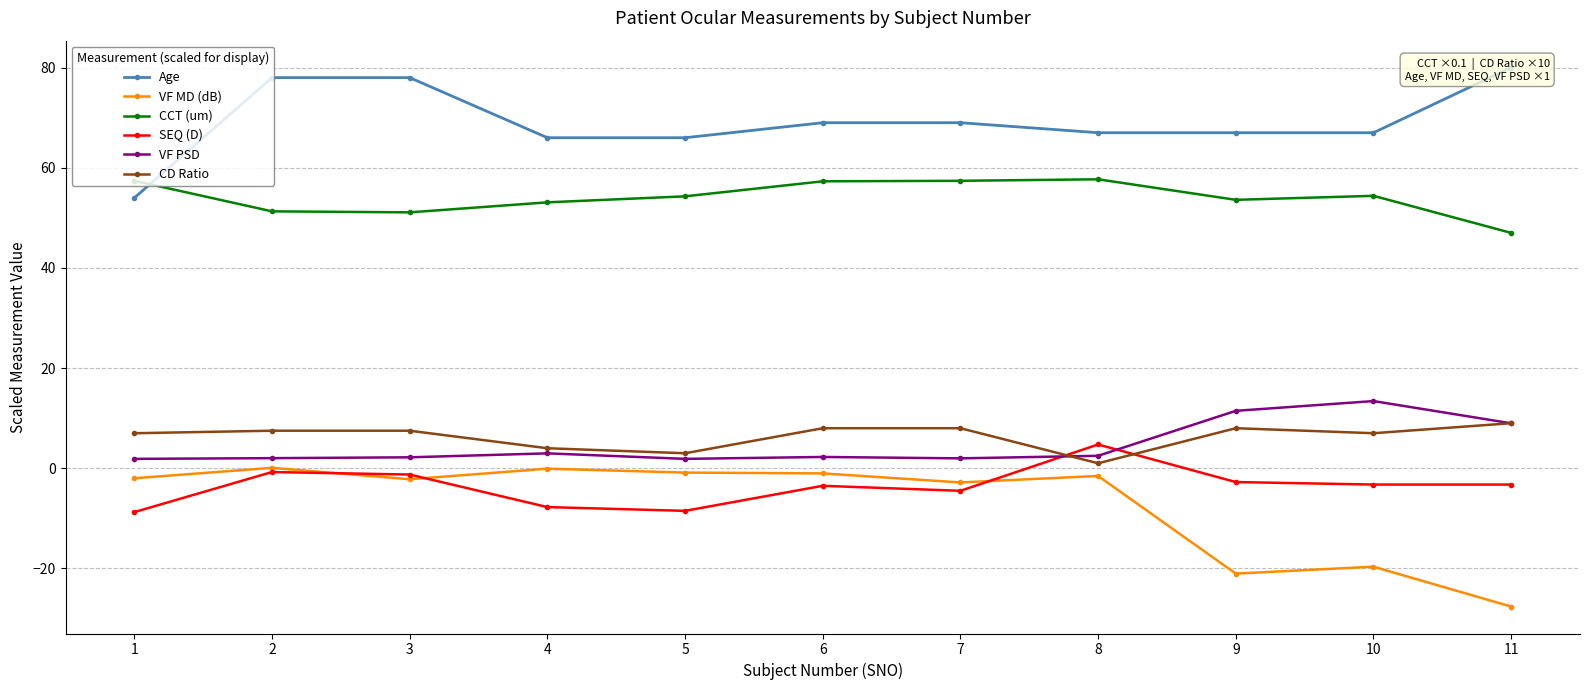

At which label does CD Ratio reach its peak?

11